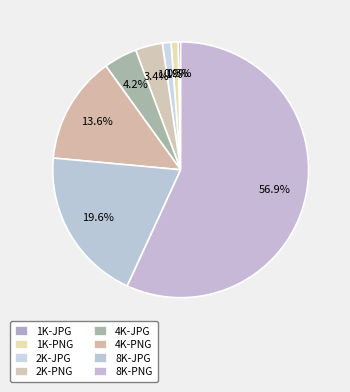

How many slices are in this pie chart?

8